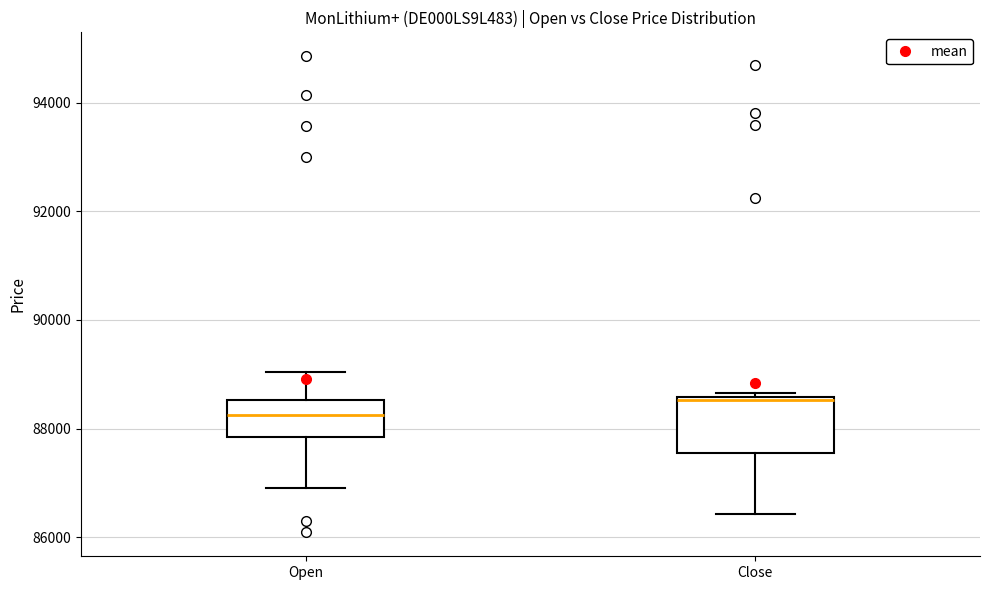

Where does the lower whisker of the box for Open end on the y-axis? The values are not printed on the chart, so give them approximately, as read against the axis.

87000